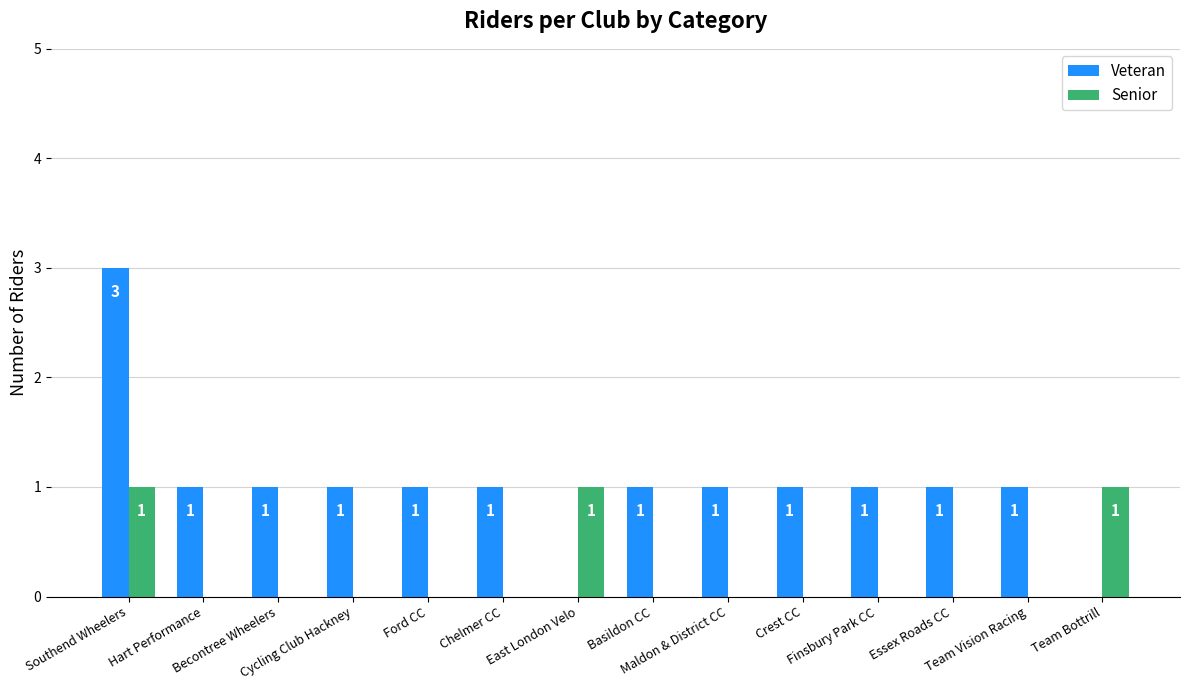

How many series are shown in this chart?

2